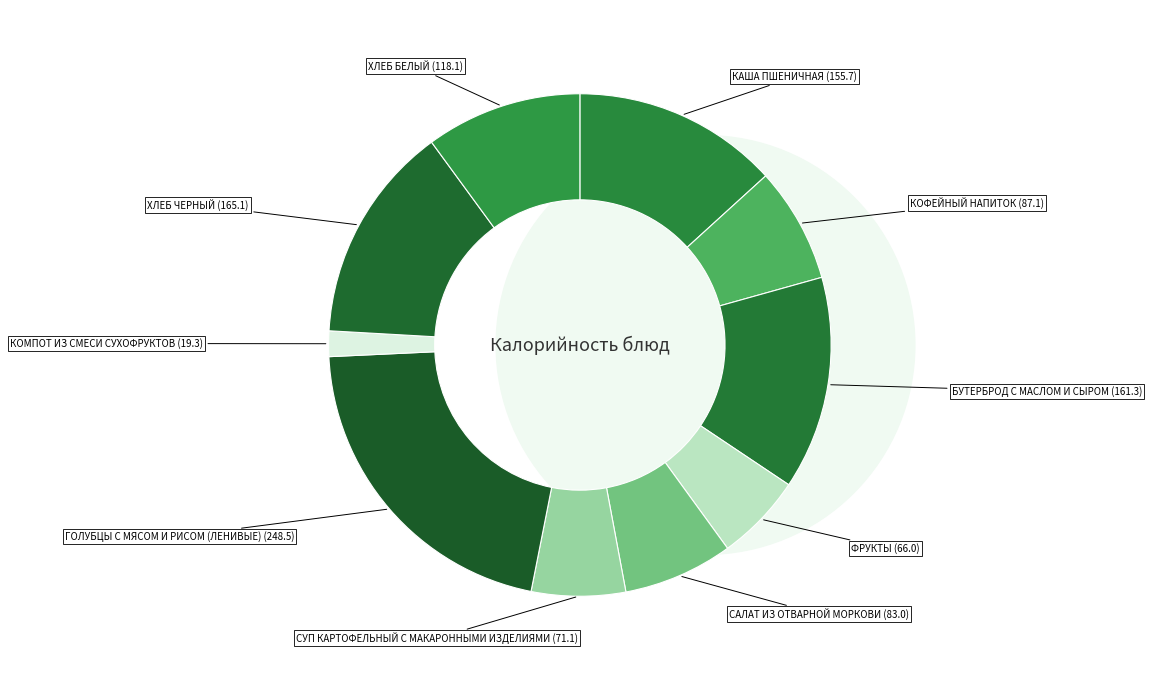

Count the number of slices in the pie.

10